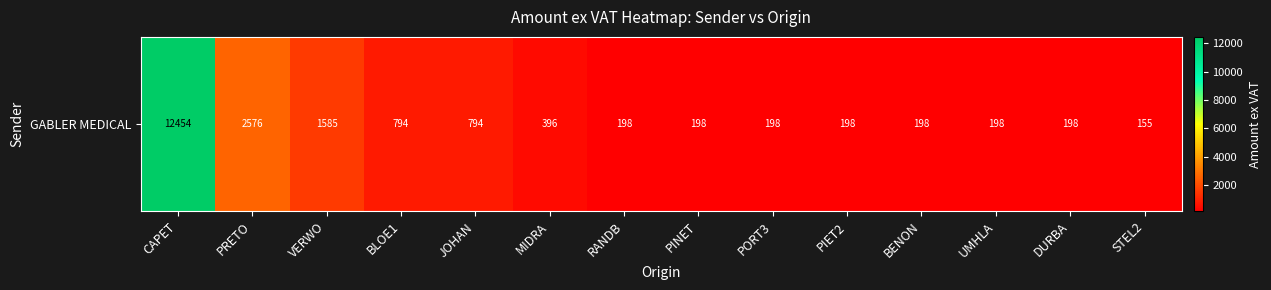

How many values are below 198?

1